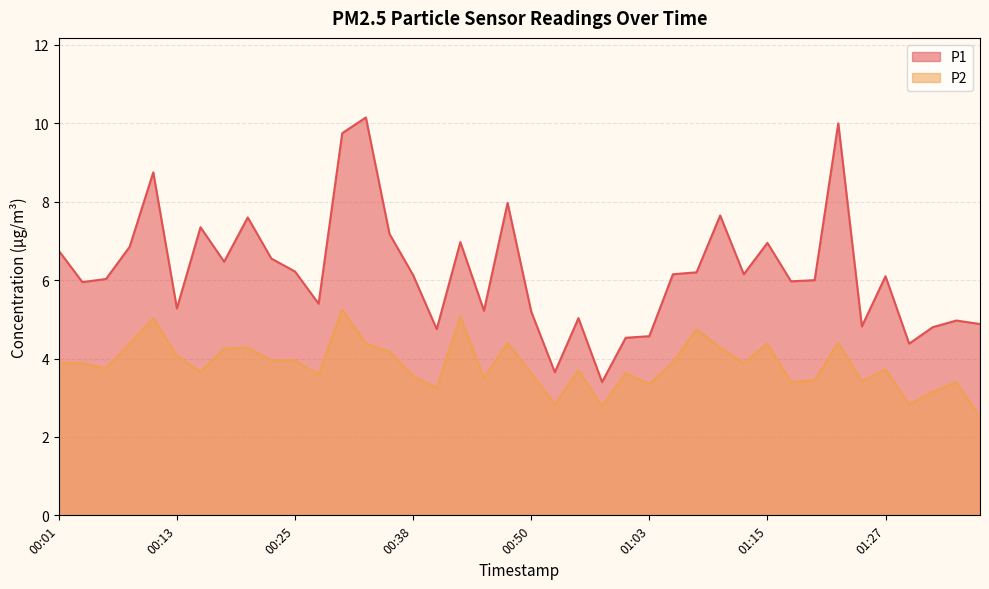

Between 01:32 and 00:20, which is larger?

00:20